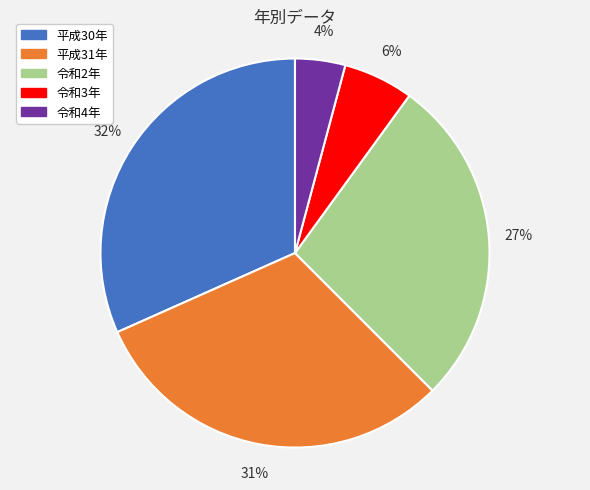

Which has a higher value, 平成30年 or 令和2年?

平成30年